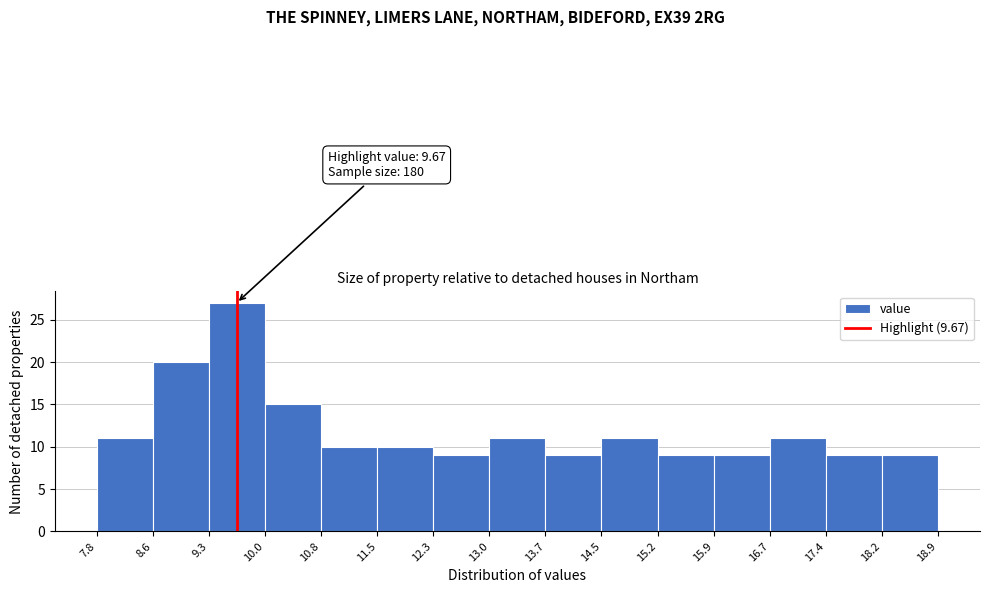

Over which range of the x-axis is the bar tallest?

9.3 to 10.0